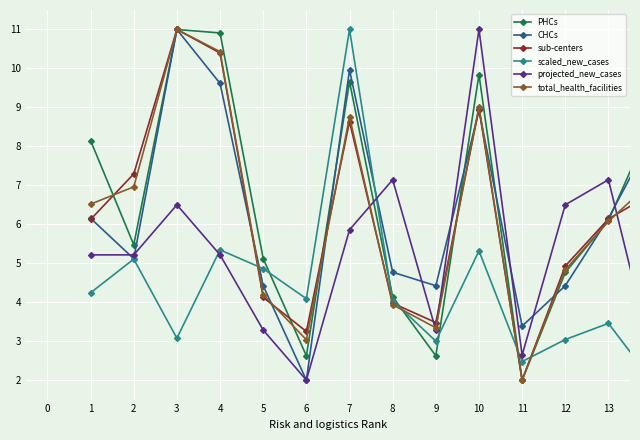

Is this an area chart (filled region under the line)?

No